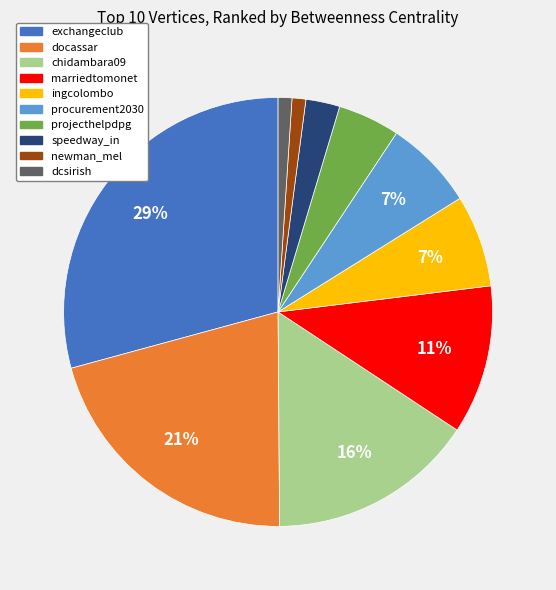

Which category has the biggest portion of the pie?

exchangeclub